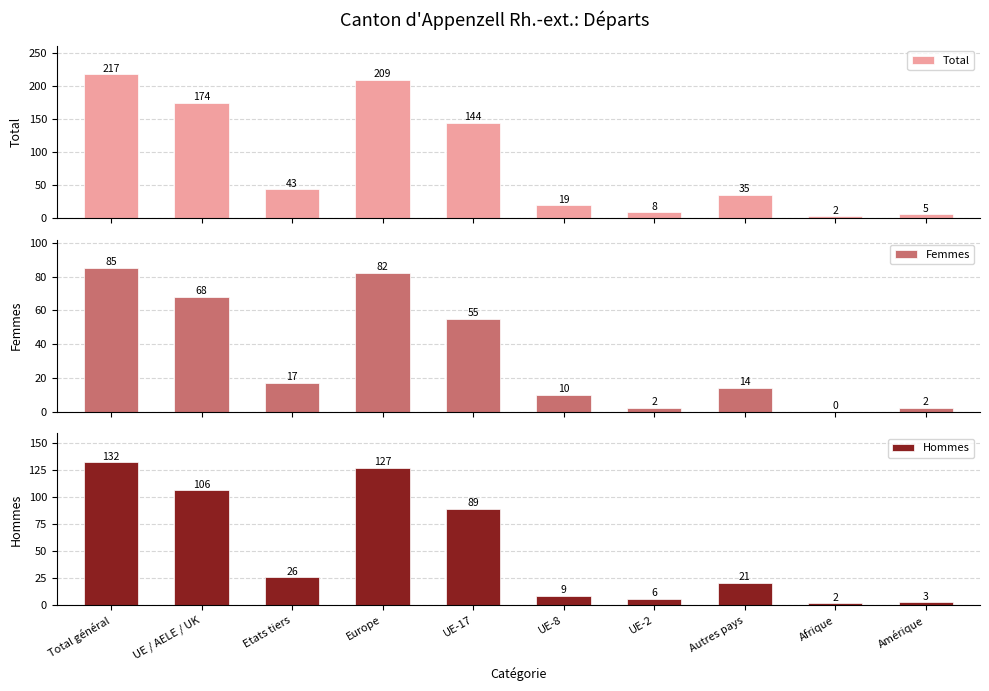

Where does the Hommes series first go above 26?

Total général